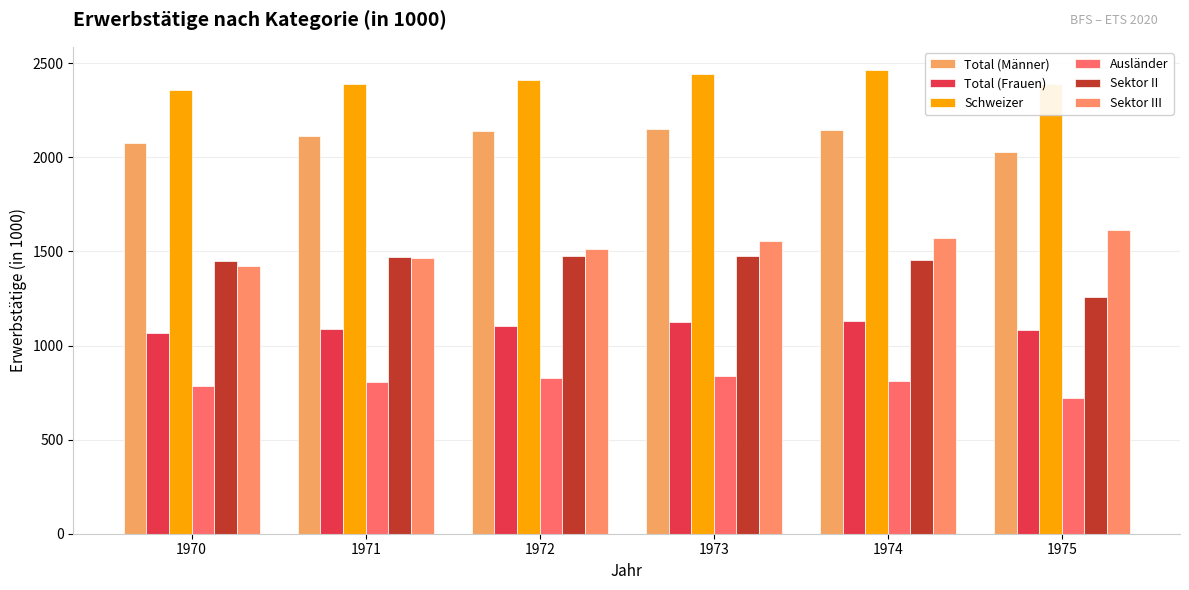

How many bars are there in total?

36